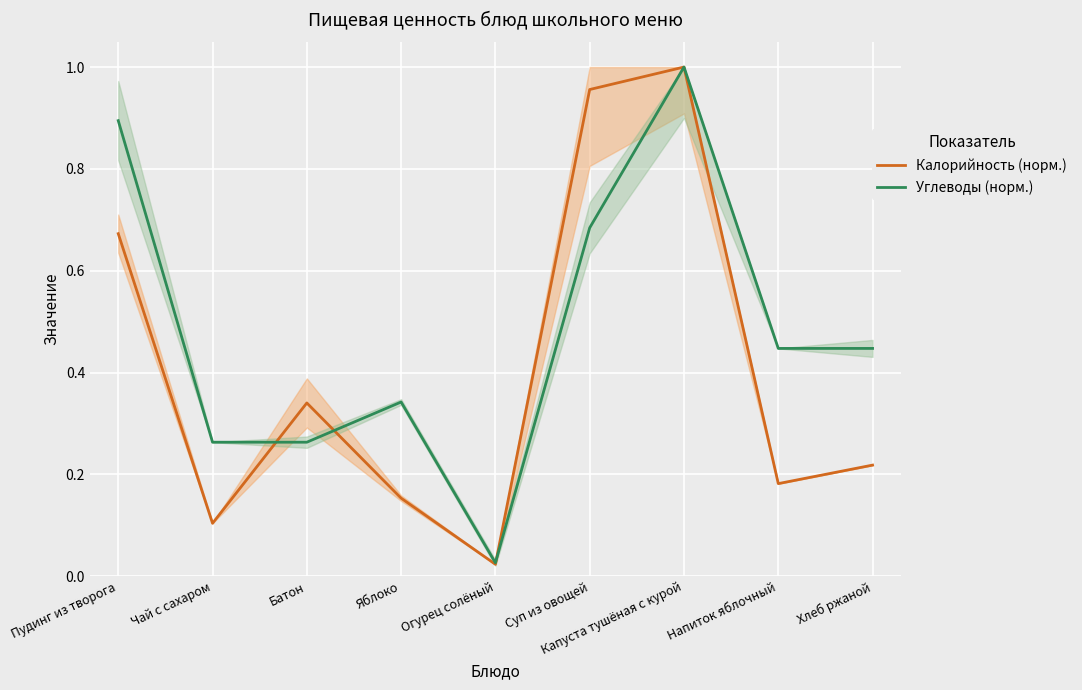

What is the sum of all Углеводы (норм.) values?

4.4